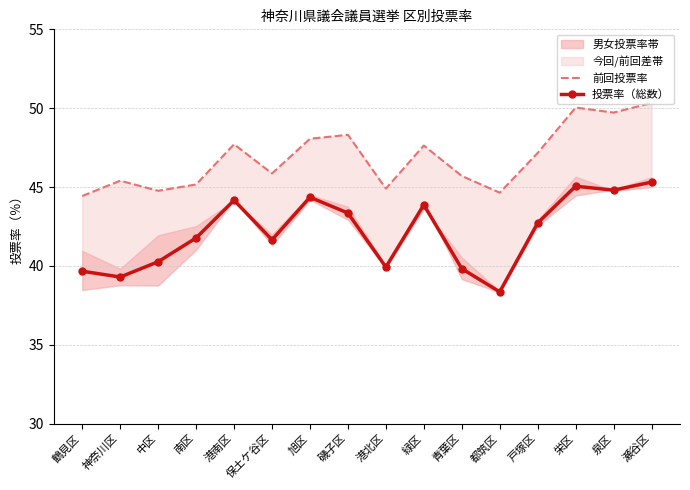

What is the approximate value of 投票率（総数） at 保土ケ谷区?

41.6